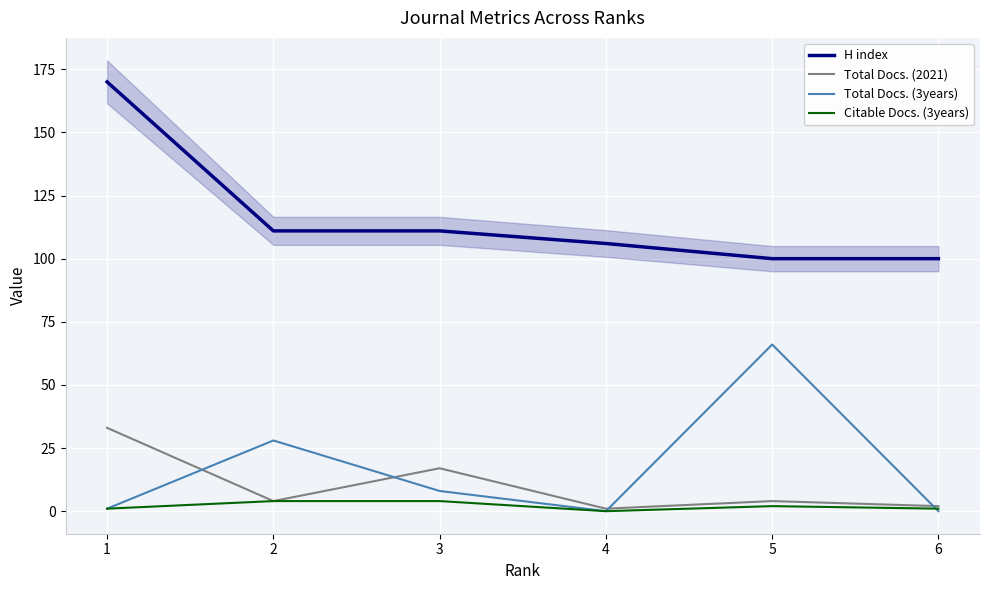

Reading left to right, list all the values displayed in this chart.

H index: 170	111	111	106	100	100
Total Docs. (2021): 33	4	17	1	4	2
Total Docs. (3years): 1	28	8	0	66	0
Citable Docs. (3years): 1	4	4	0	2	1